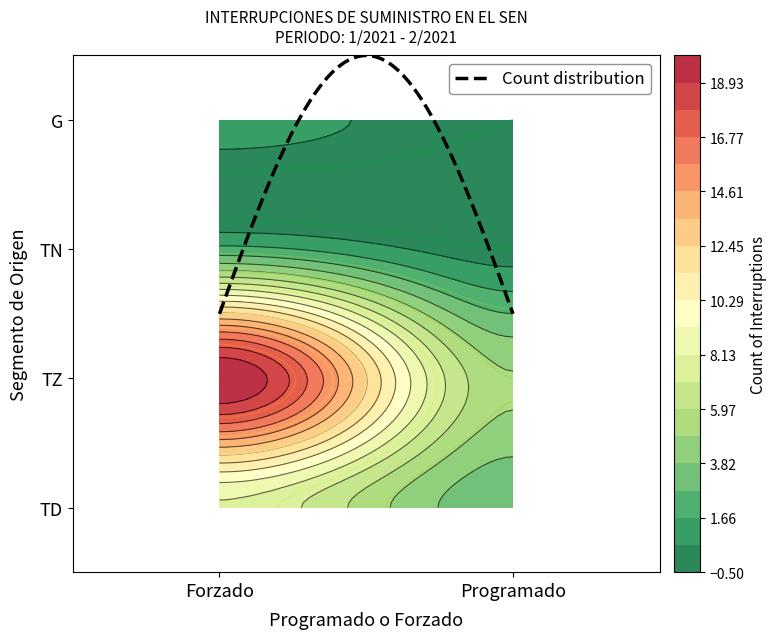

What is the sum of the values at TN_Forzado and TD_Forzado?

10